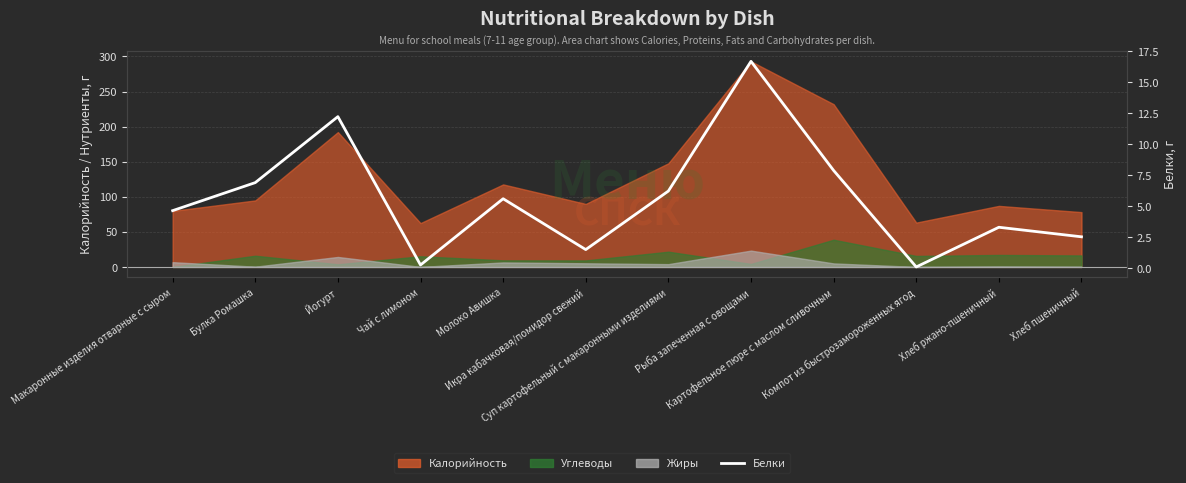

Which category has the highest value across all series?

Рыба запеченная с овощами